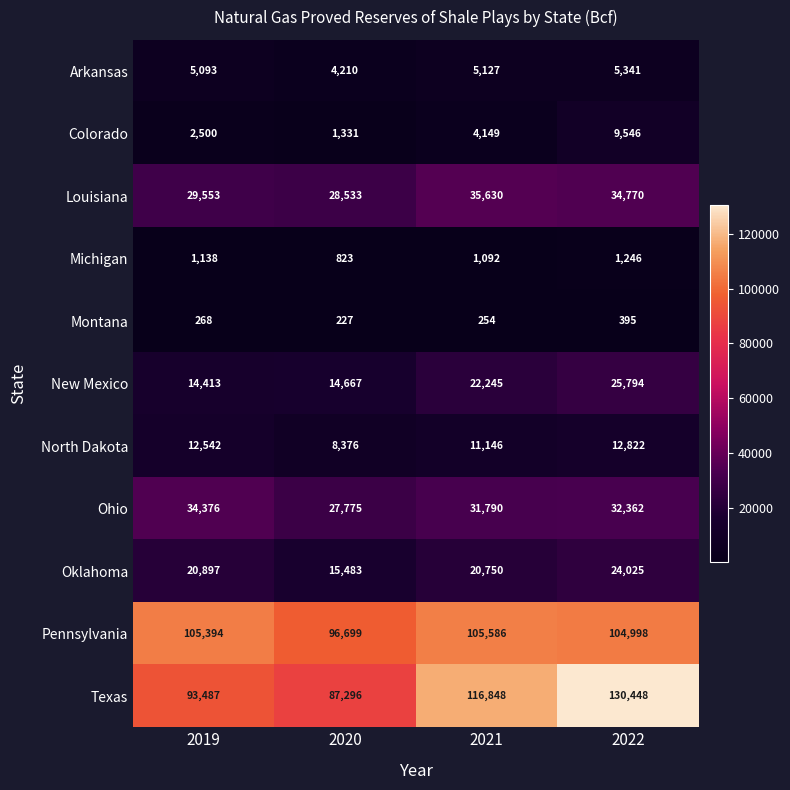

Rank the series at 2020 from lowest to highest value.

Montana, Michigan, Colorado, Arkansas, North Dakota, New Mexico, Oklahoma, Ohio, Louisiana, Texas, Pennsylvania